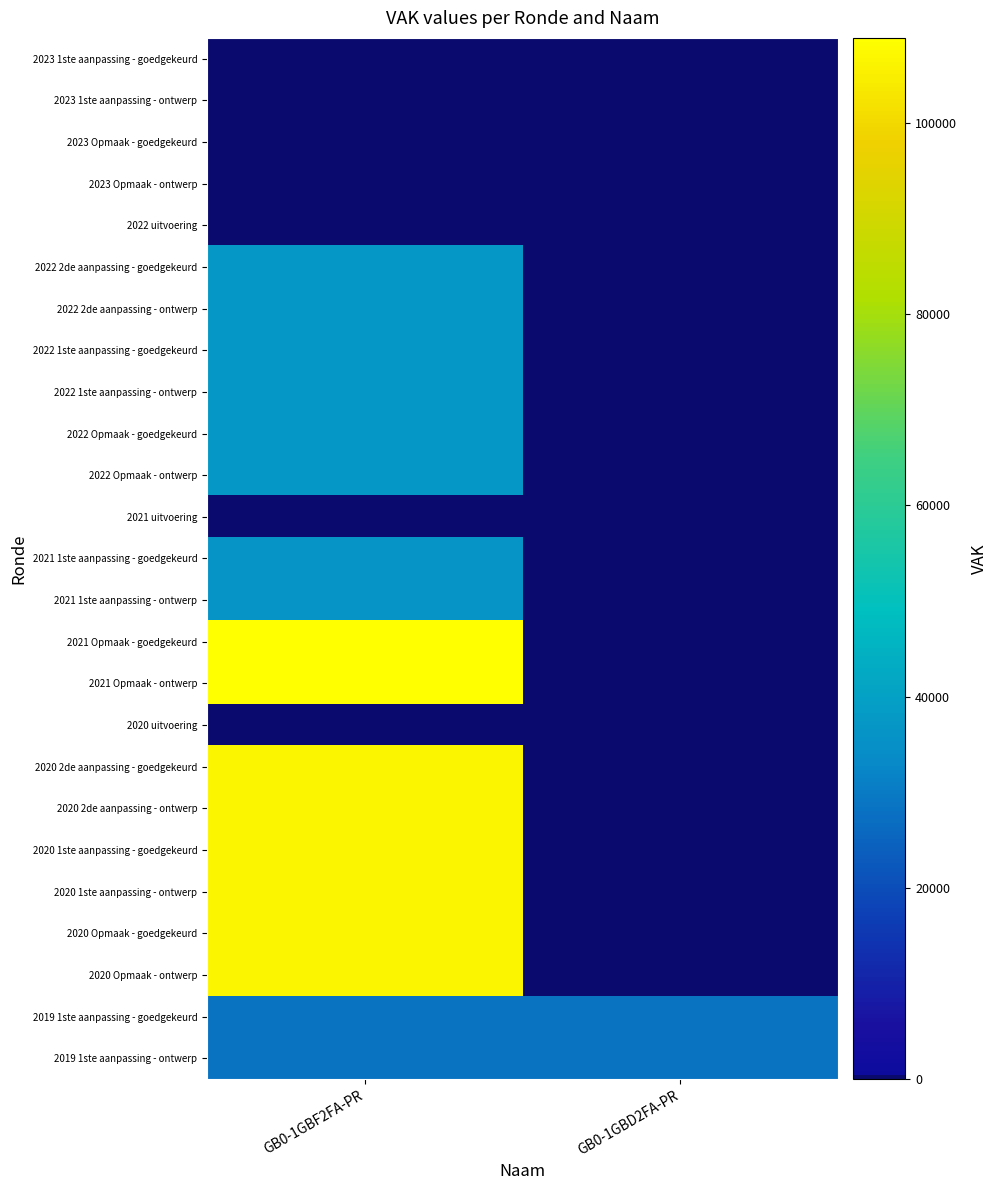

Which label corresponds to the largest value in the chart?

GB0-1GBF2FA-PR